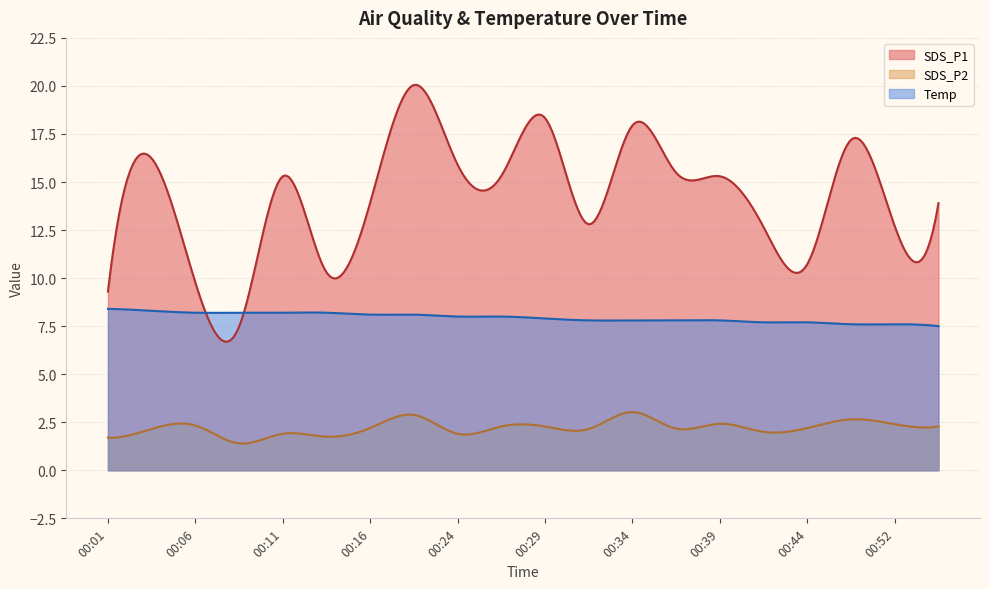

What are all the series names shown in the legend?

SDS_P1, SDS_P2, Temp